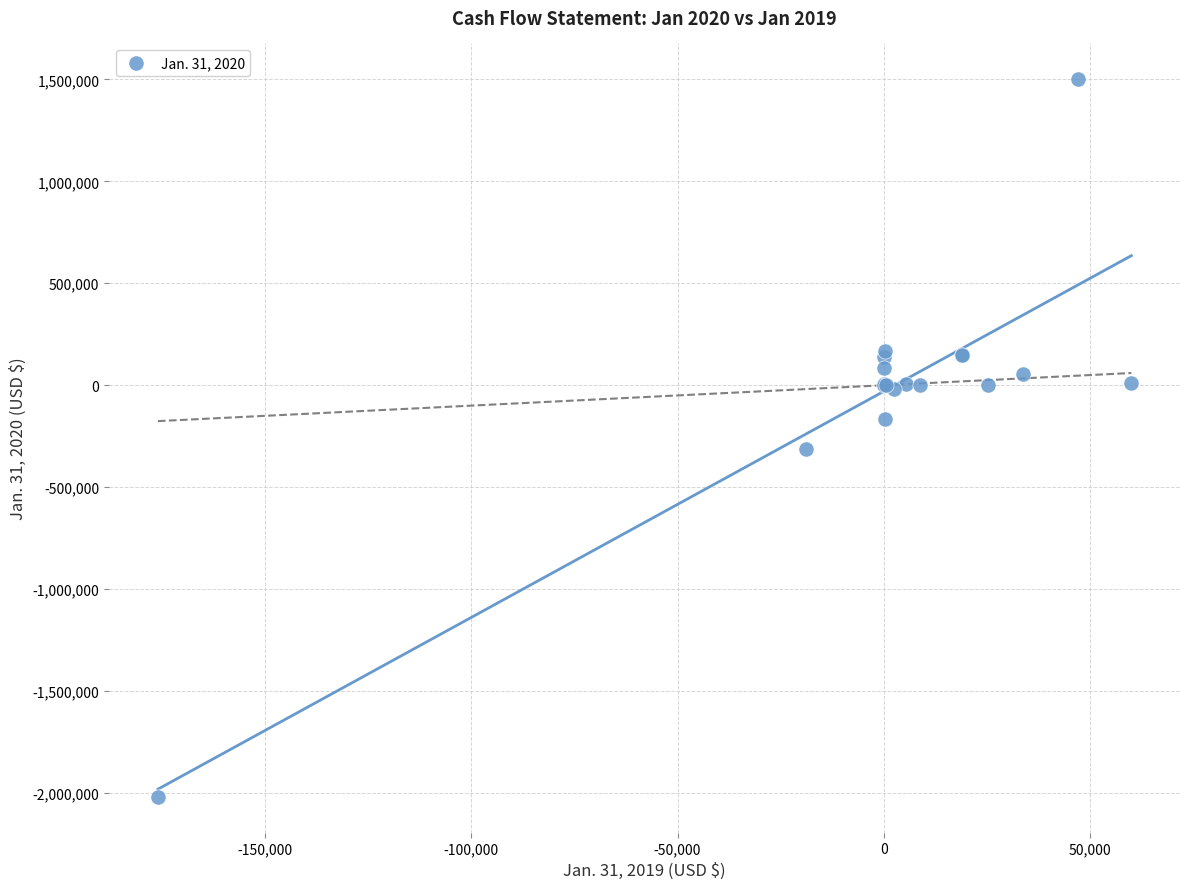

What Y value in the scatter plot is closest to -258685?

-314336